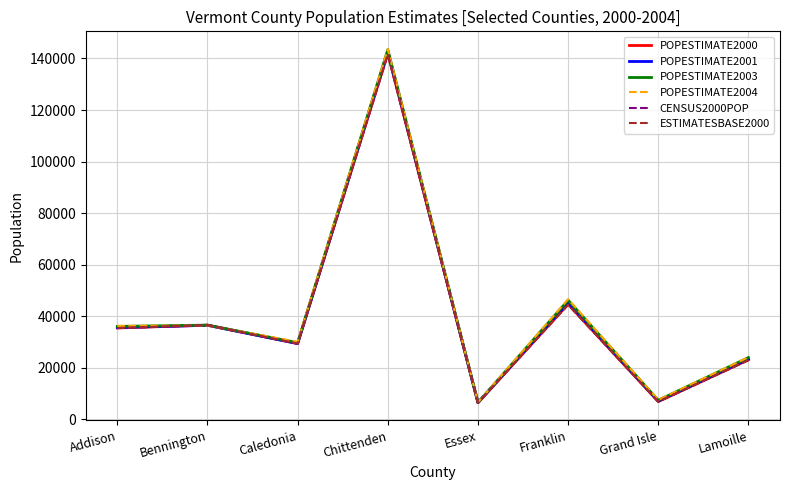

True or false: POPESTIMATE2001 and CENSUS2000POP intersect in this chart.

True